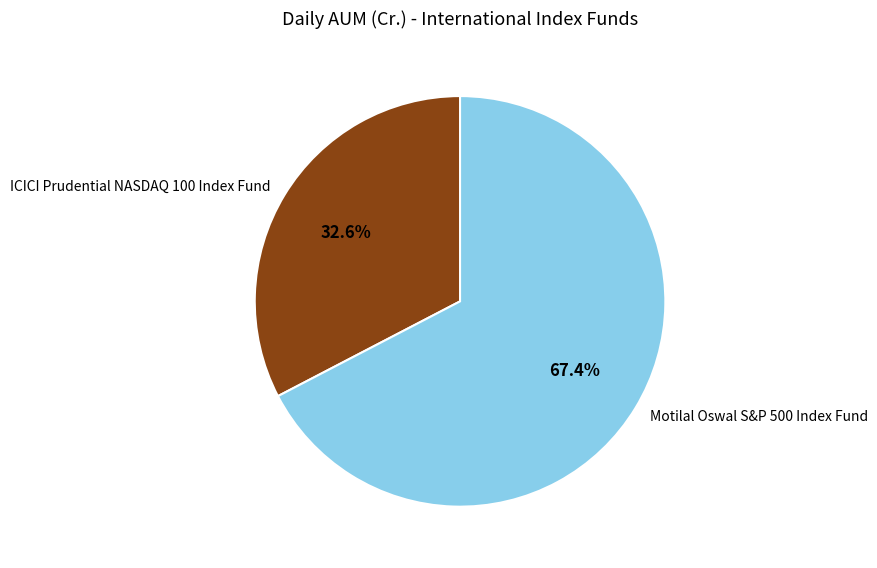

Combined, what portion of the pie is Motilal Oswal S&P 500 Index Fund and ICICI Prudential NASDAQ 100 Index Fund?

100.0%